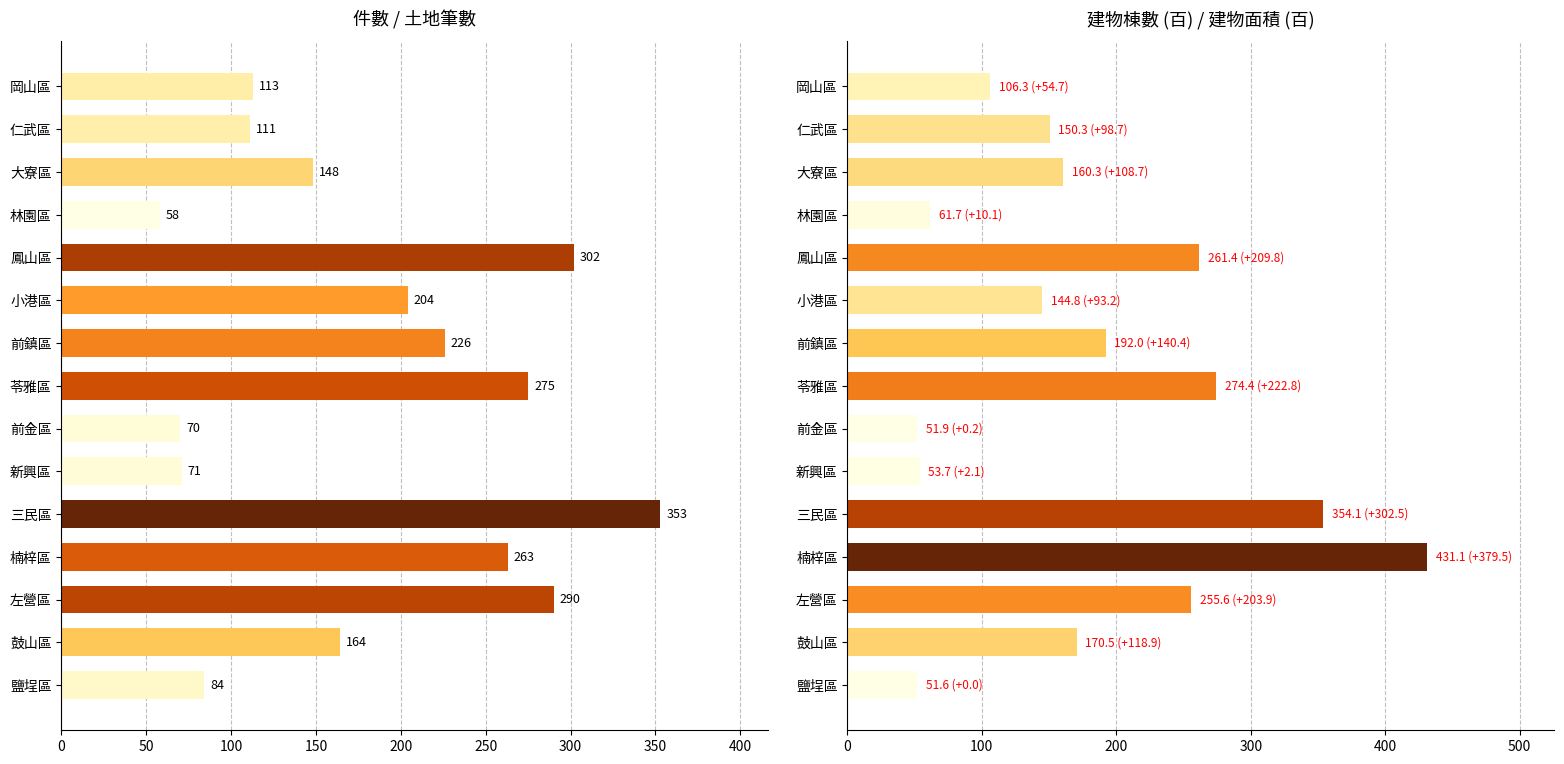

What is the difference between the maximum and minimum values in the 件數 series?

295.0